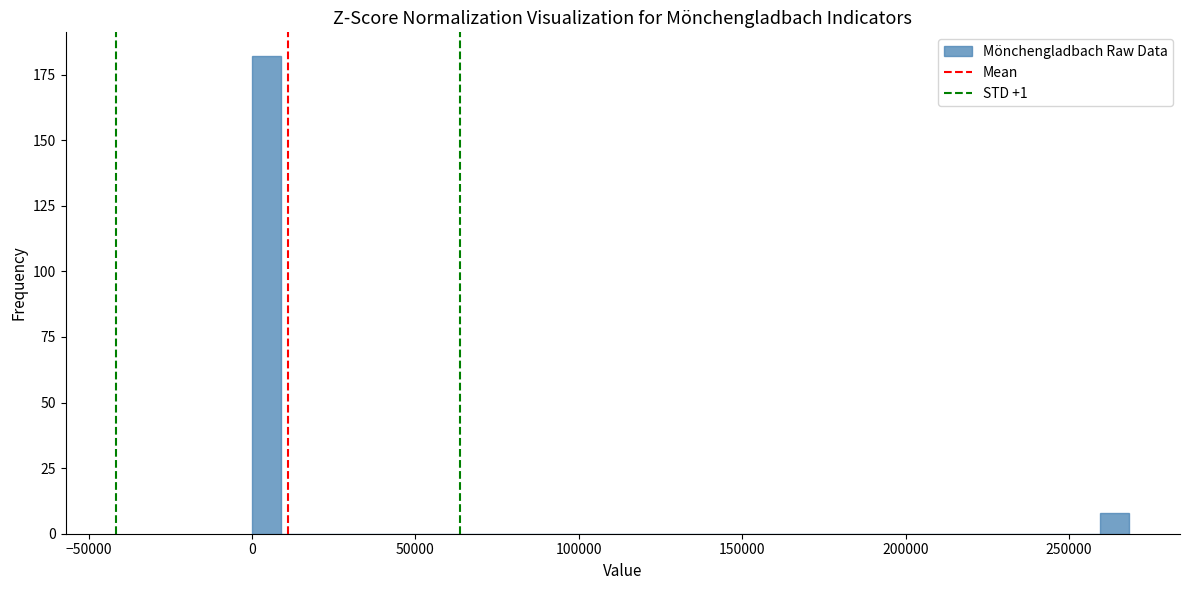

Around what value on the x-axis is the tallest bar? Give the approximate position of its centre, as read against the axis.

5000